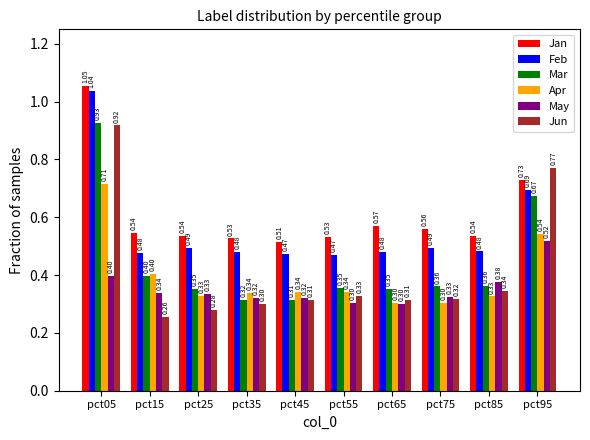

At how many categories does at least one series exceed 0?

10